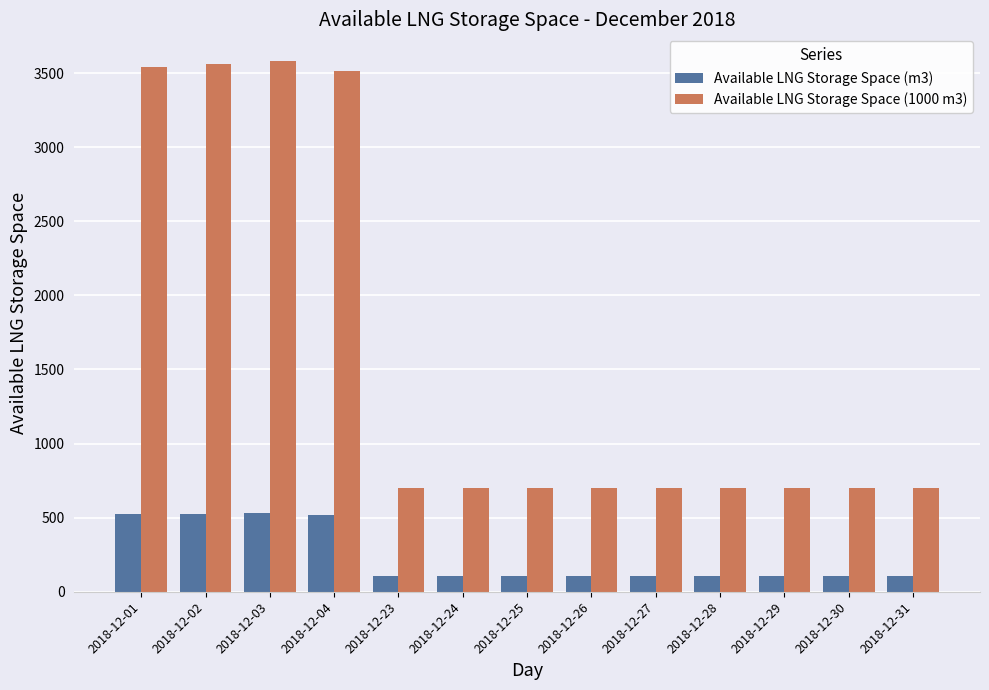

True or false: Available LNG Storage Space (1000 m3) has a value of 2077 at 2018-12-01.

False